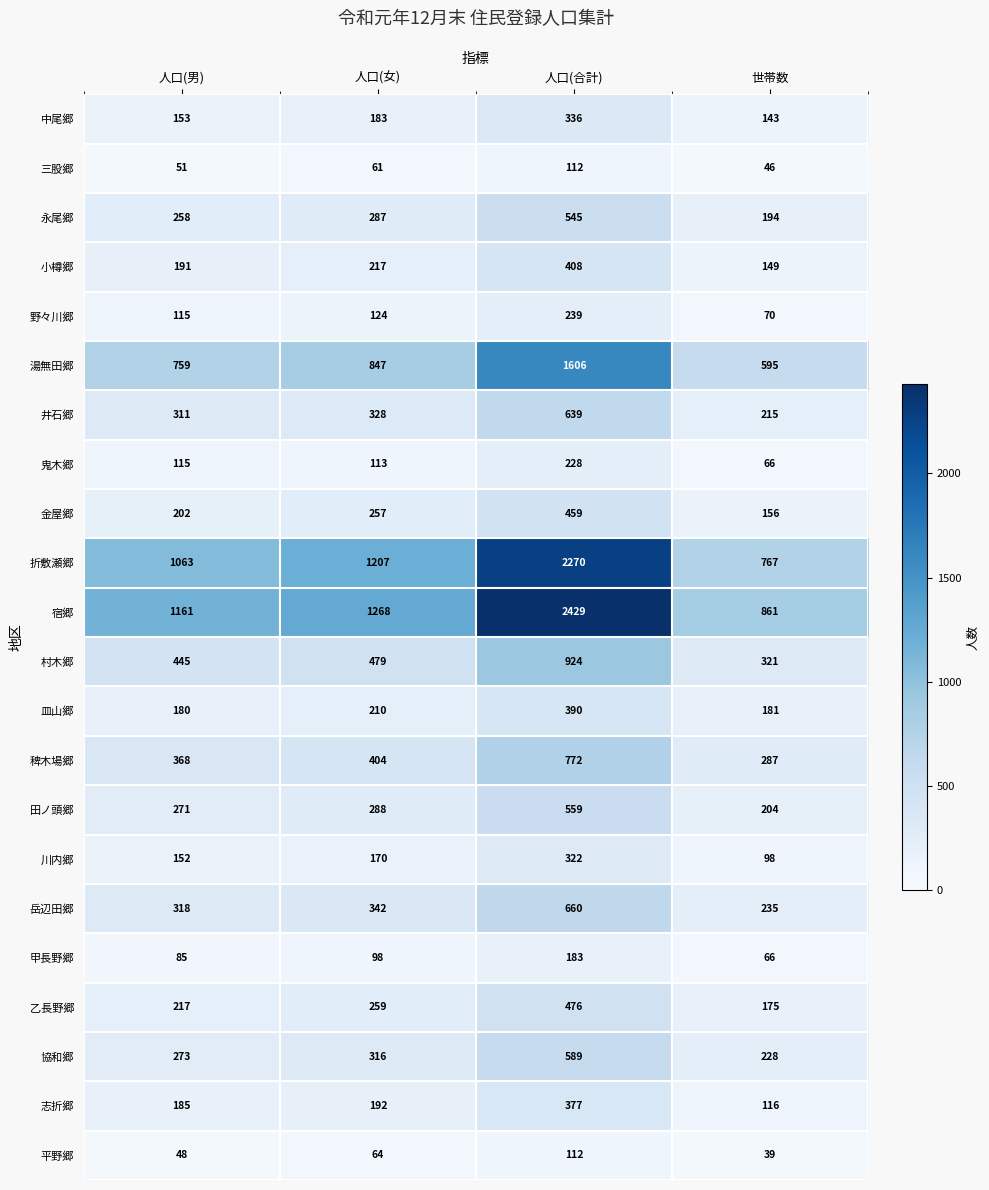

What is the minimum value shown in the chart?

39